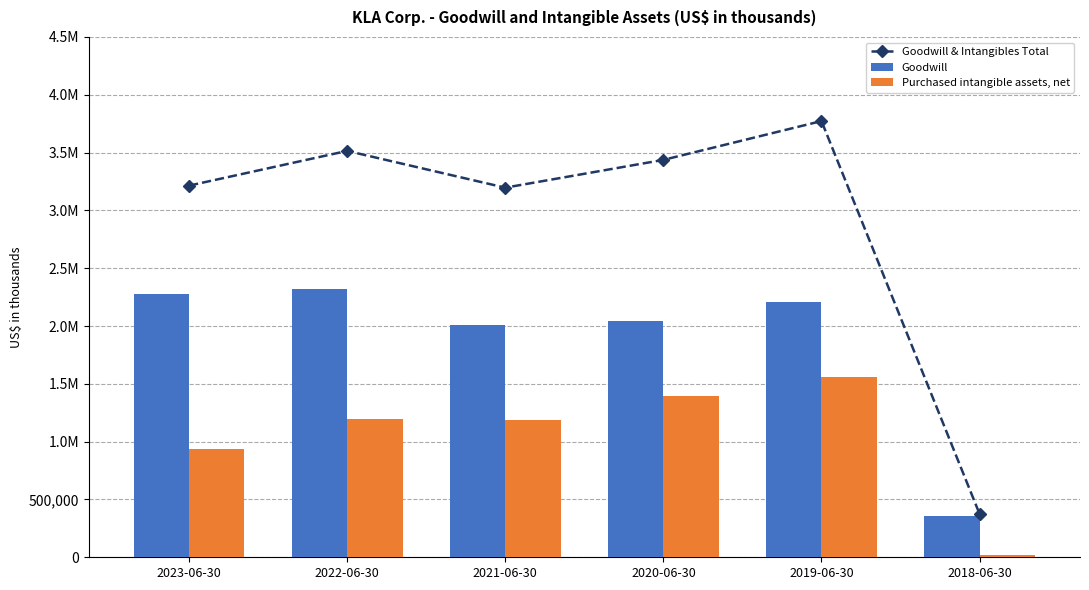

What is the smallest value displayed?

19333